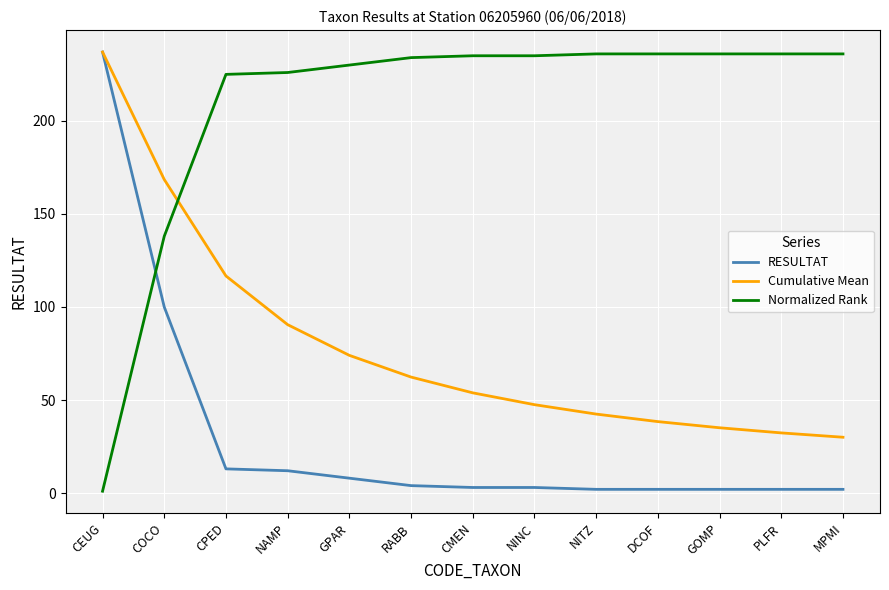

What is the average value of the Normalized Rank series?

208.0